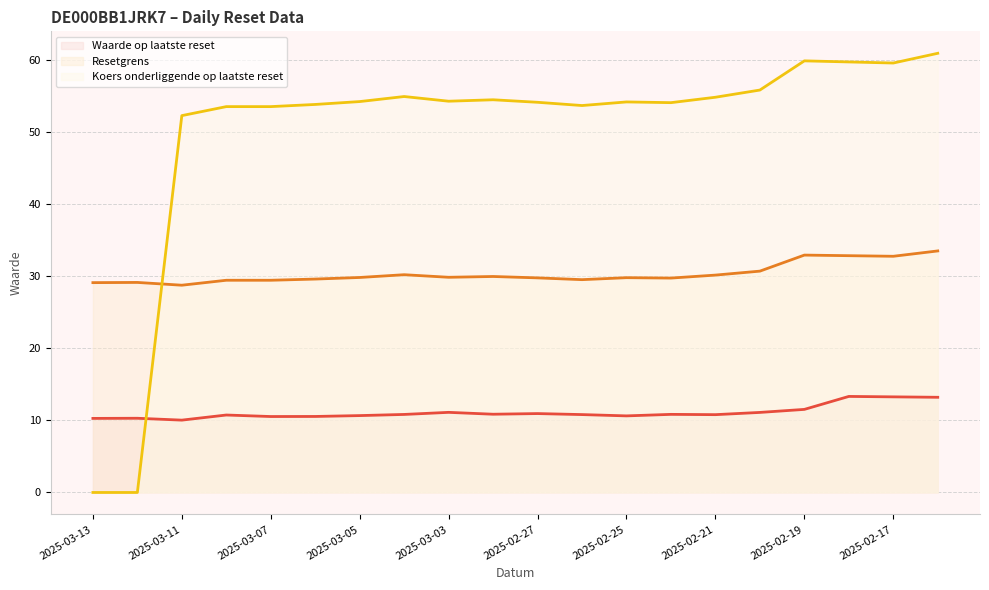

What is the spread (max minus min) of values at 2025-02-27?

43.2